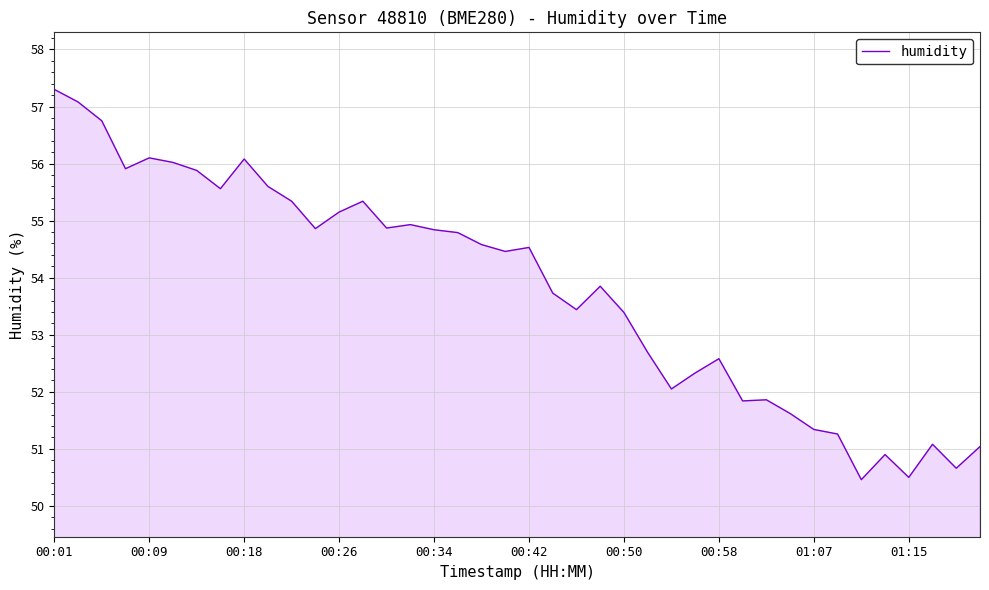

What is the smallest value displayed?

50.5